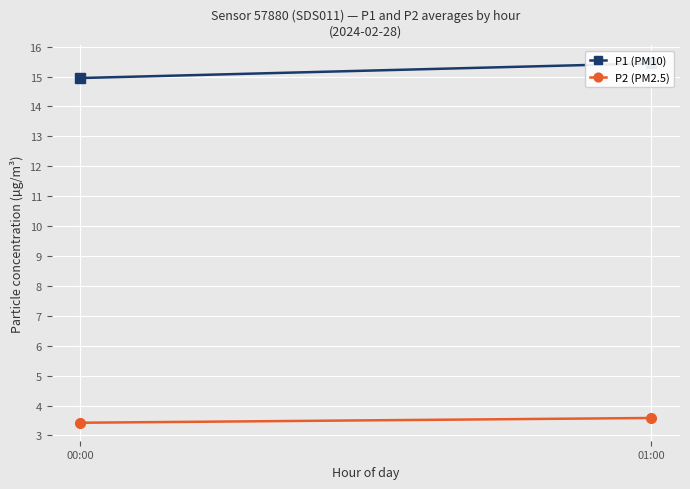

Reading right to left, what are all the values shown in this chart?

P1 (PM10): 15.4	14.9
P2 (PM2.5): 3.6	3.4